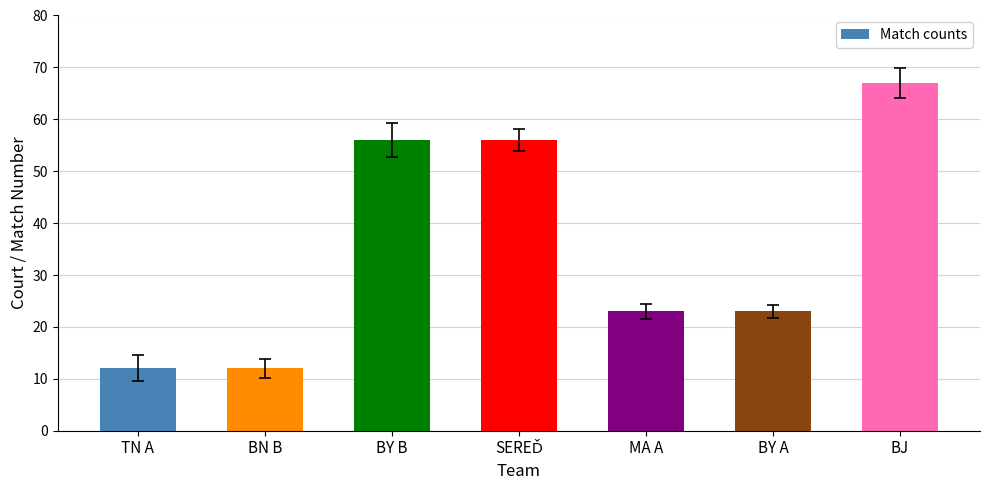

At which category does the chart reach its peak across all series?

BJ